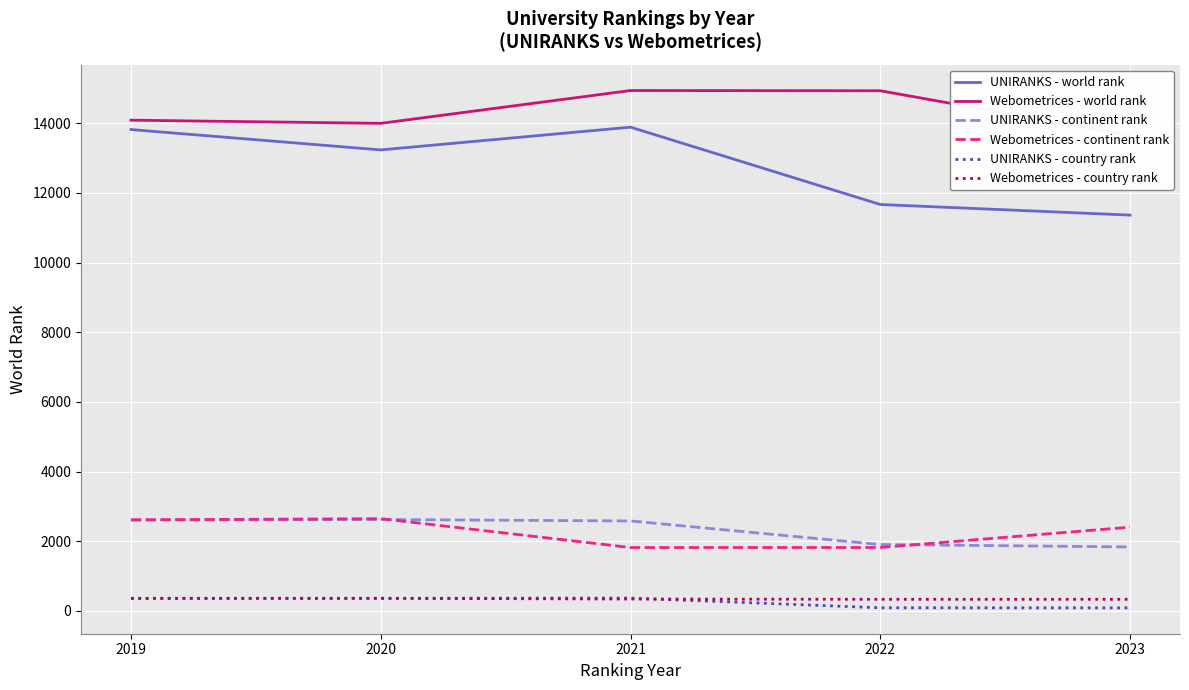

What is the total value across all series at 2022?

30749